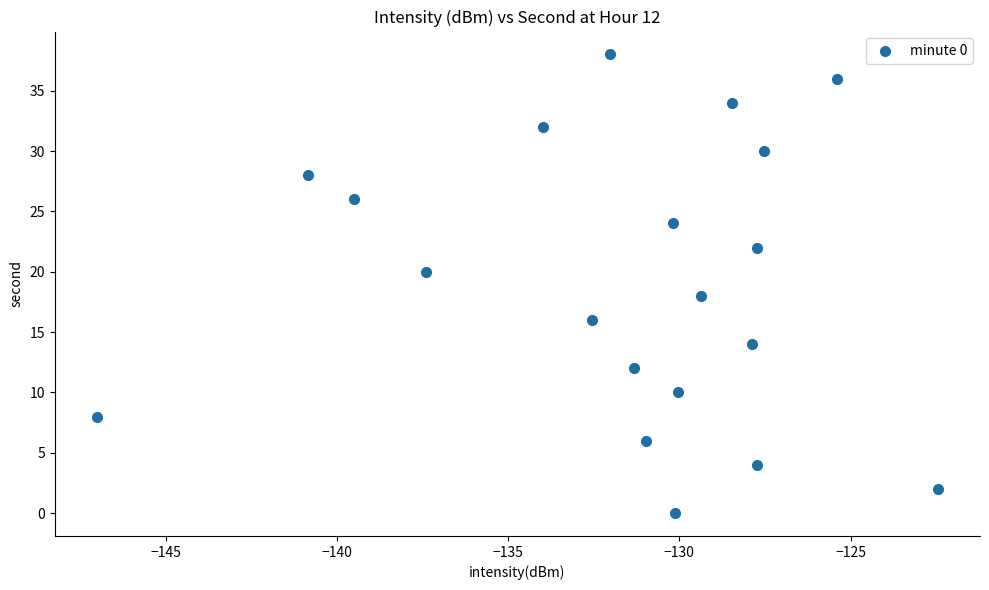

What is the range of Y values (max minus min)?

38